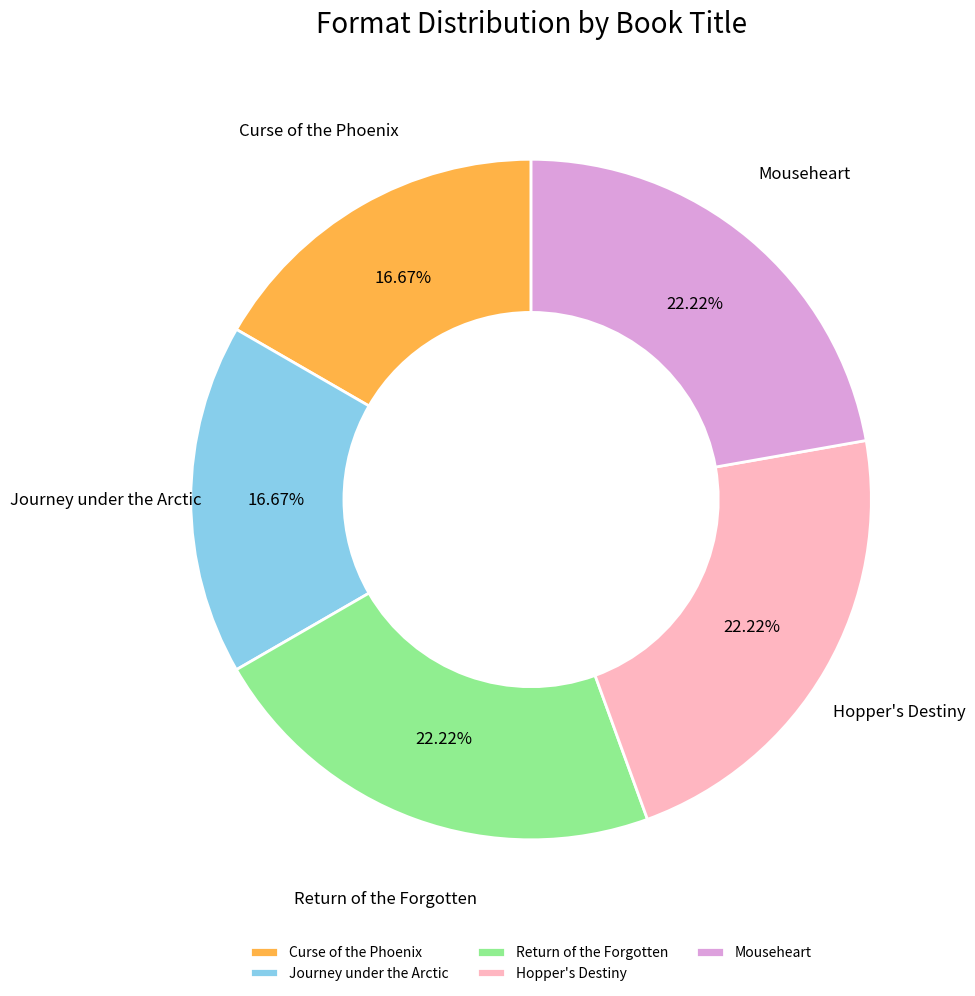

Does any single category account for the majority?

No